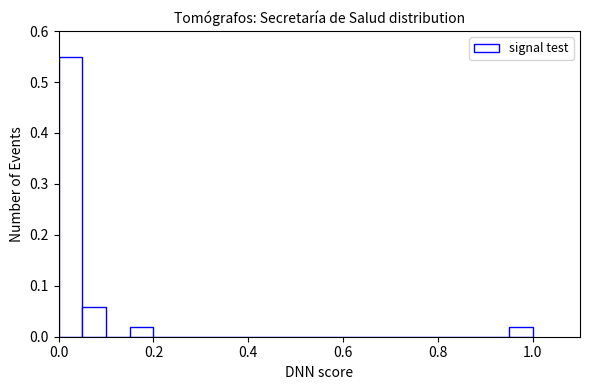

Read against the x-axis, roughly where is the centre of the tallest bar?

0.02